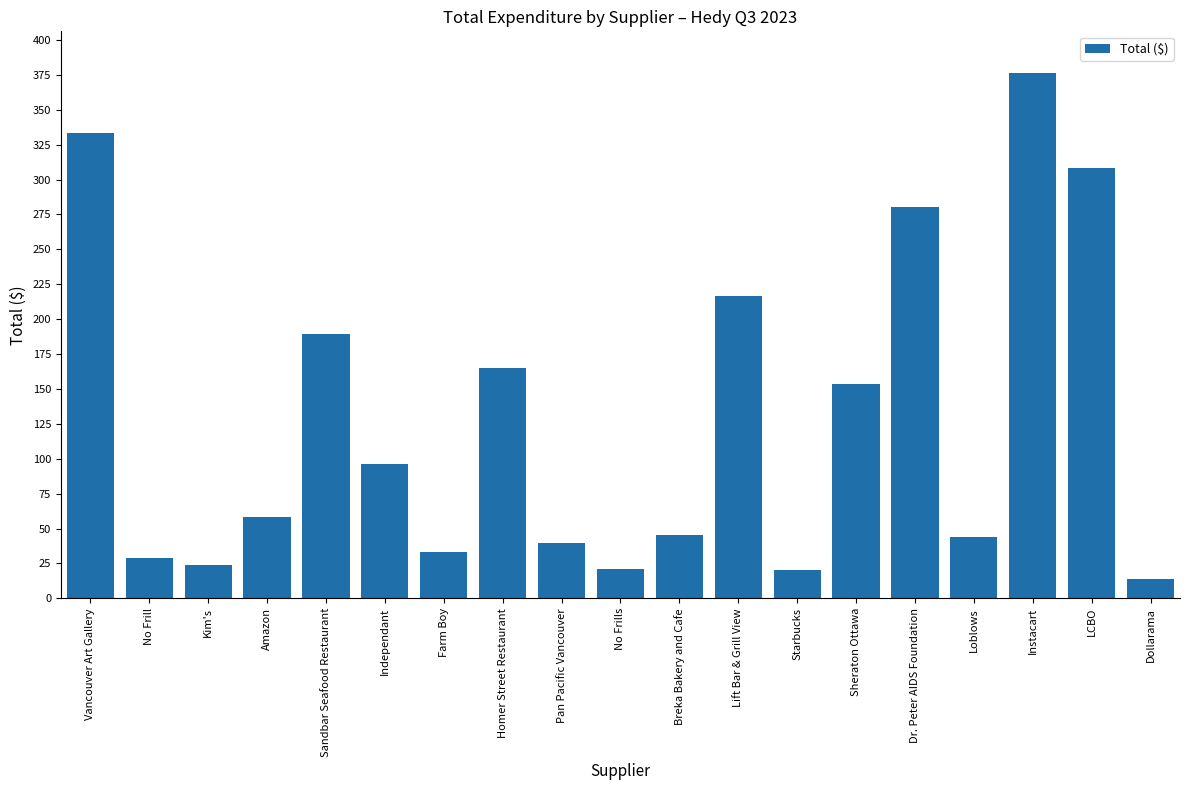

Which has a higher value, Homer Street Restaurant or Vancouver Art Gallery?

Vancouver Art Gallery